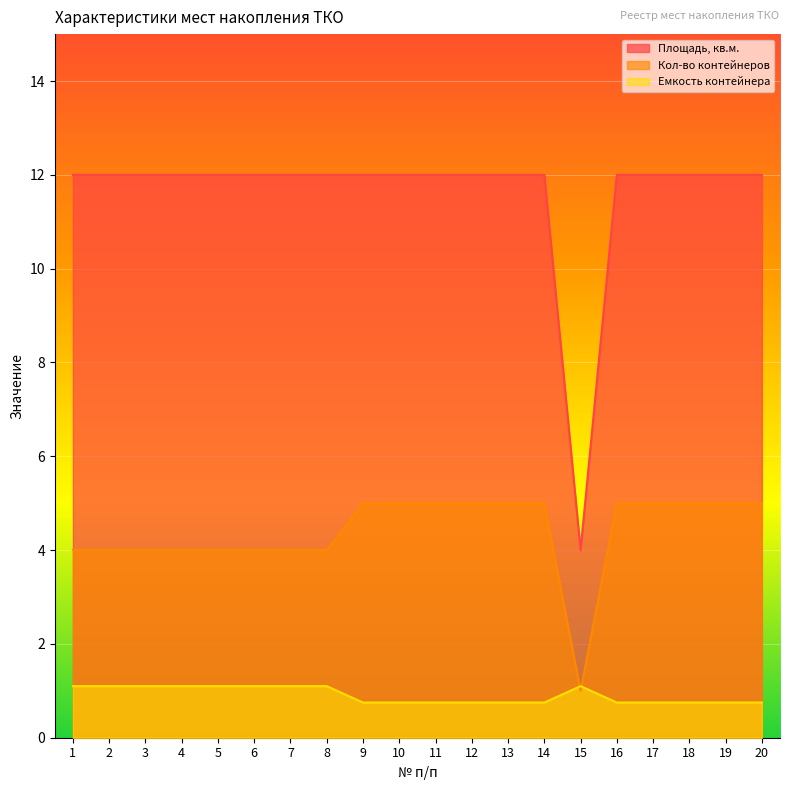

Reading right to left, extract all data points from this chart.

Площадь, кв.м.: 20=12.0	19=12.0	18=12.0	17=12.0	16=12.0	15=4.0	14=12.0	13=12.0	12=12.0	11=12.0	10=12.0	9=12.0	8=12.0	7=12.0	6=12.0	5=12.0	4=12.0	3=12.0	2=12.0	1=12.0
Кол-во контейнеров: 20=5.0	19=5.0	18=5.0	17=5.0	16=5.0	15=1.0	14=5.0	13=5.0	12=5.0	11=5.0	10=5.0	9=5.0	8=4.0	7=4.0	6=4.0	5=4.0	4=4.0	3=4.0	2=4.0	1=4.0
Емкость контейнера: 20=0.8	19=0.8	18=0.8	17=0.8	16=0.8	15=1.1	14=0.8	13=0.8	12=0.8	11=0.8	10=0.8	9=0.8	8=1.1	7=1.1	6=1.1	5=1.1	4=1.1	3=1.1	2=1.1	1=1.1